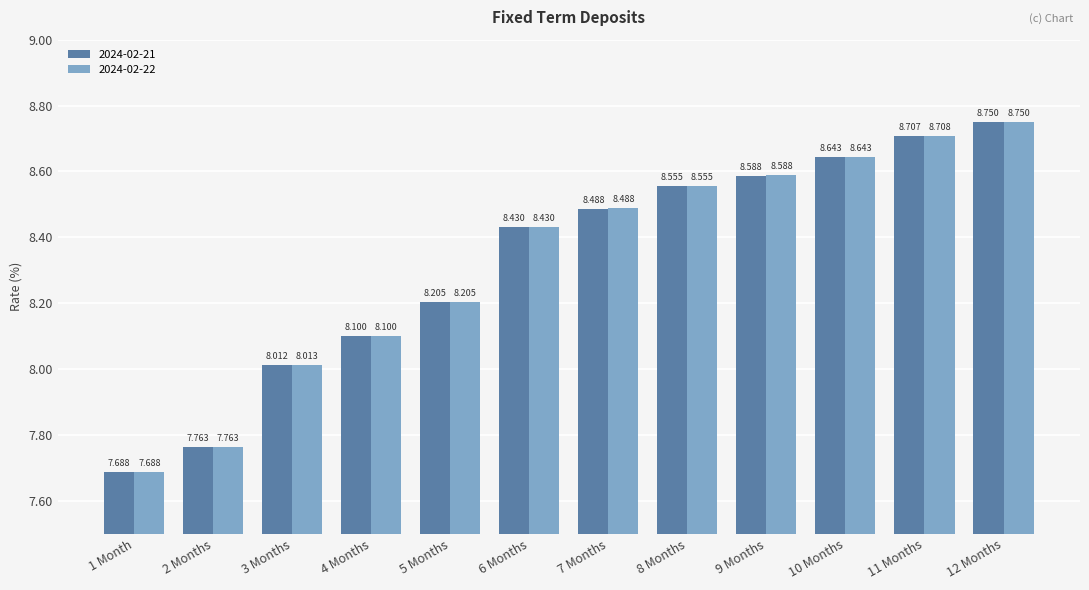

Is the value of 2024-02-22 at 9 Months greater than the value of 2024-02-21 at 8 Months?

Yes